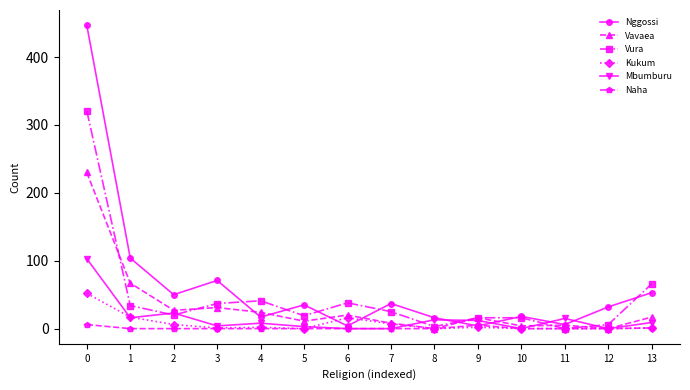

Which series changed the most between 1 and 4?

Nggossi